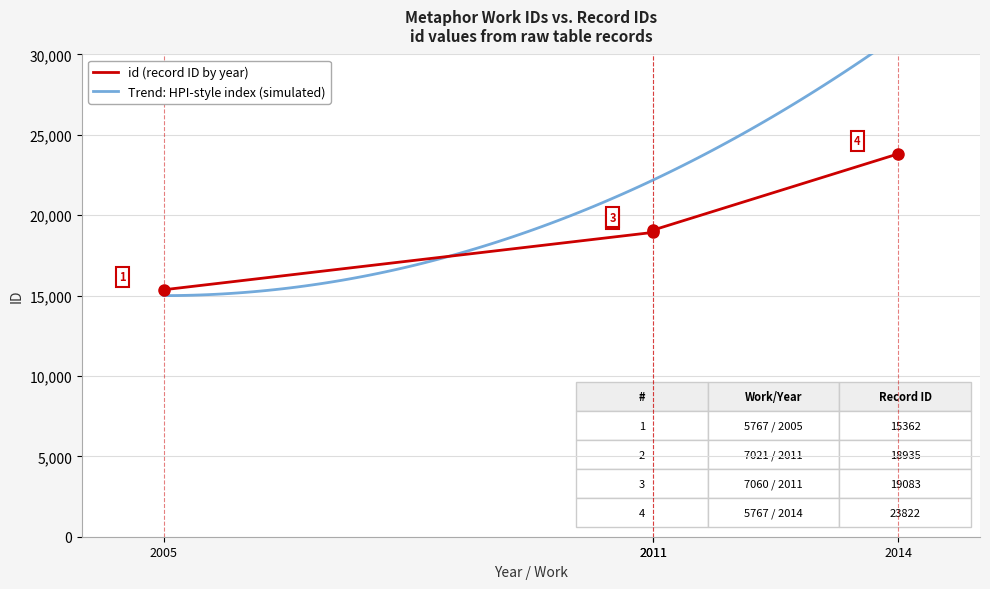

Which category has the lowest value across all series?

2005